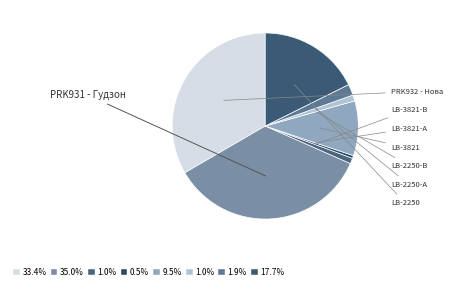

Combined, do LB-2250 and LB-2250-А account for over 50%?

No